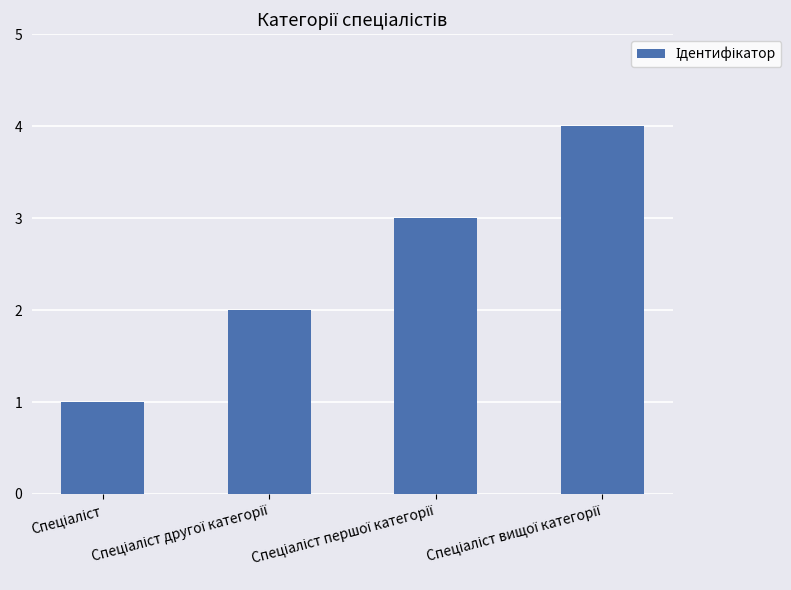

What is the maximum value shown in the chart?

4